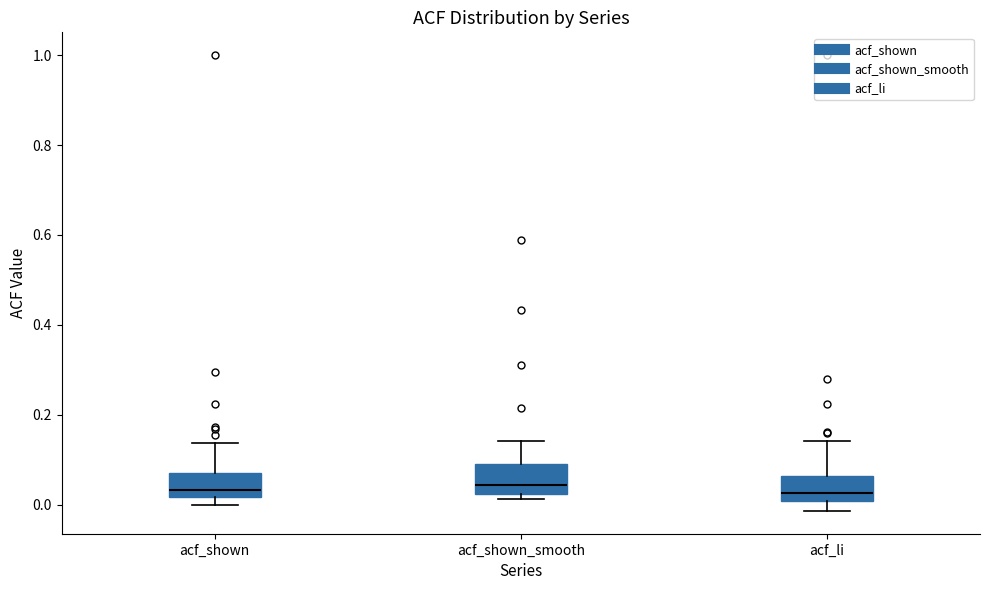

Reading left to right, read every box against the y-axis: the position of its median line, the range the box covers, and the ends of its whiskers. The values are not printed on the chart, so give them approximately, as read against the axis.

acf_shown: median 0.04, box 0.02 to 0.06, whiskers 0.00 to 0.14
acf_shown_smooth: median 0.04, box 0.02 to 0.10, whiskers 0.02 (just below the box's lower edge) to 0.14
acf_li: median 0.02, box 0.00 to 0.06, whiskers -0.02 to 0.14